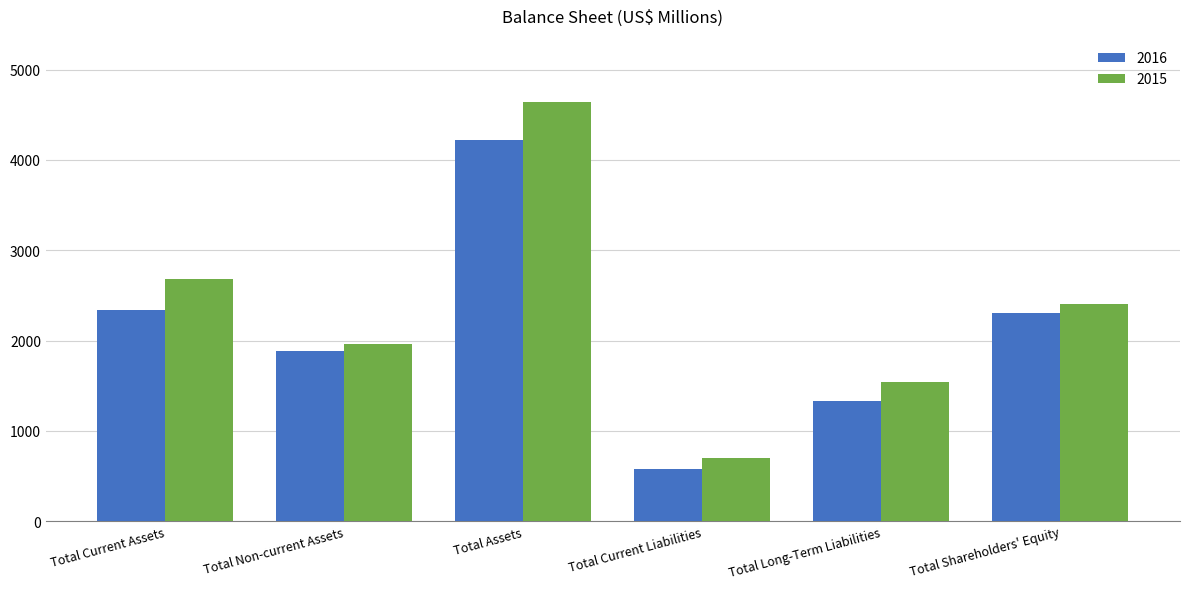

Which label corresponds to the largest value in the chart?

Total Assets